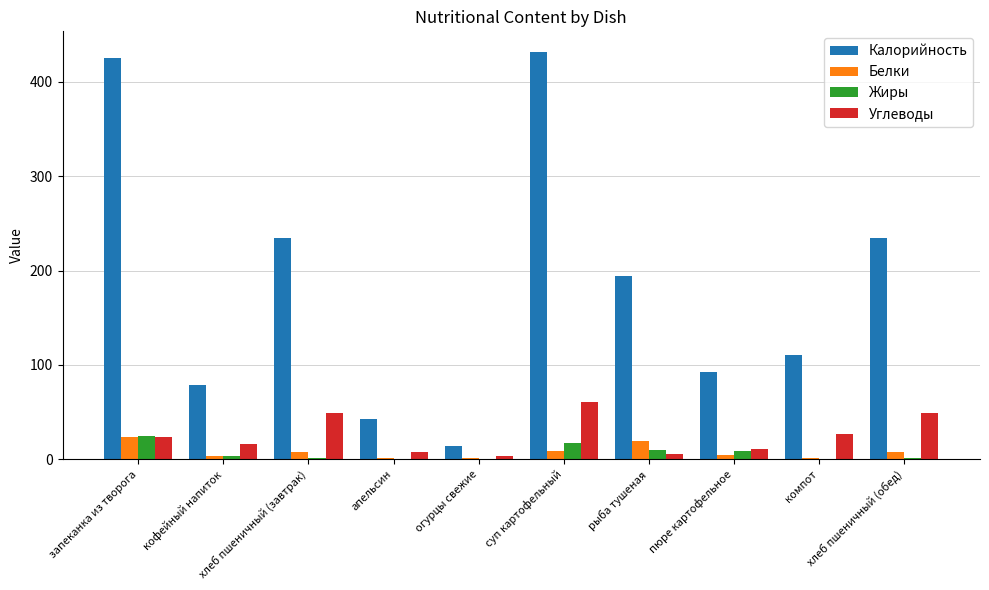

What is the sum of all Жиры values?

66